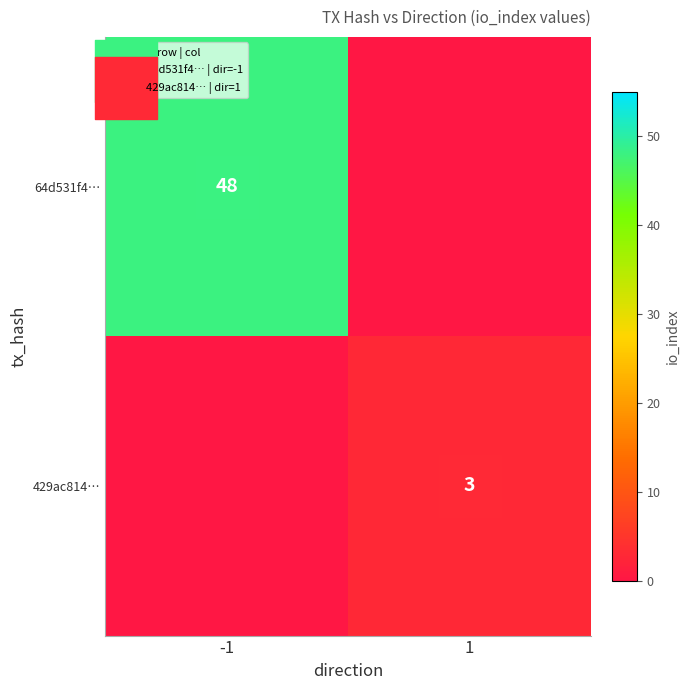

Rank the categories by 429ac814… value from highest to lowest.

-1, 1